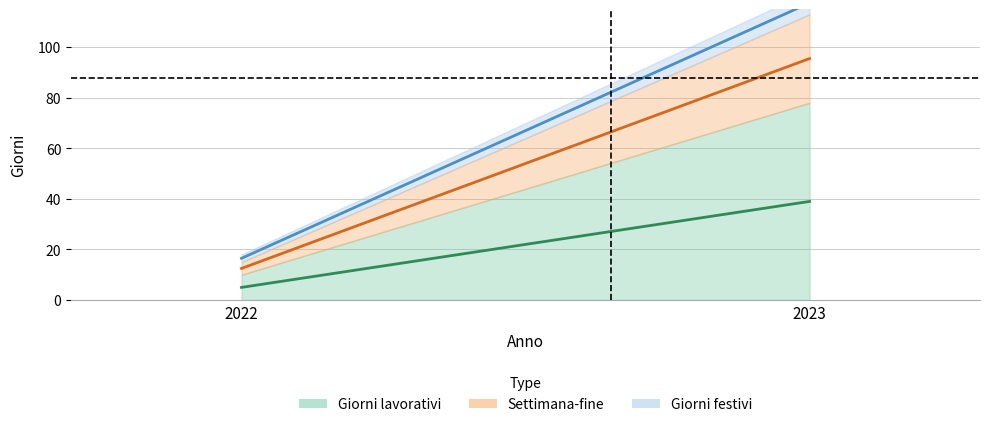

At which category is the sum across all series the highest?

2023